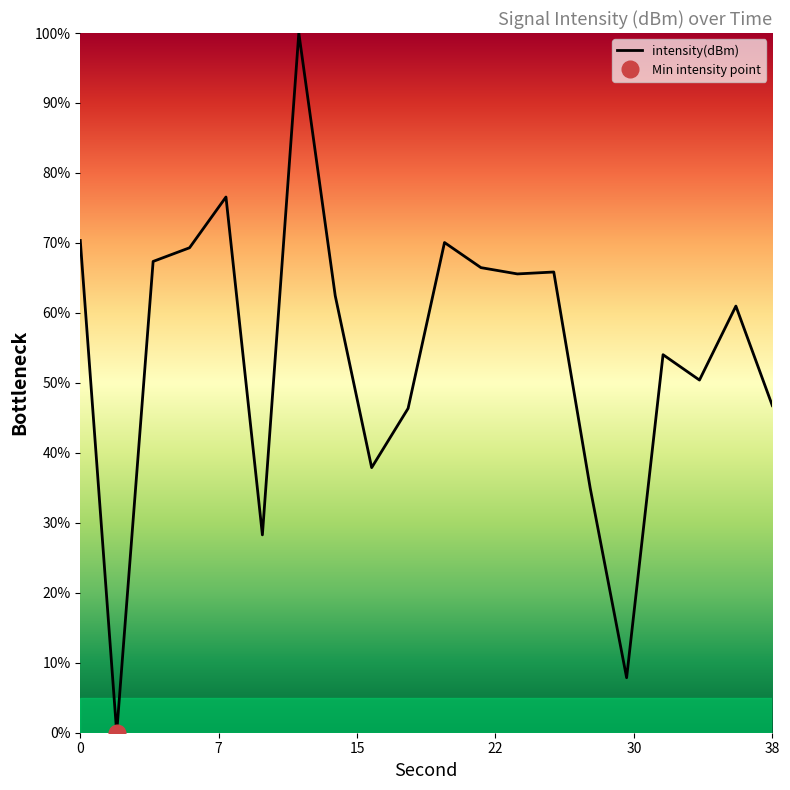

The intensity(dBm) series shows 70.3 at 0. True or false?

True